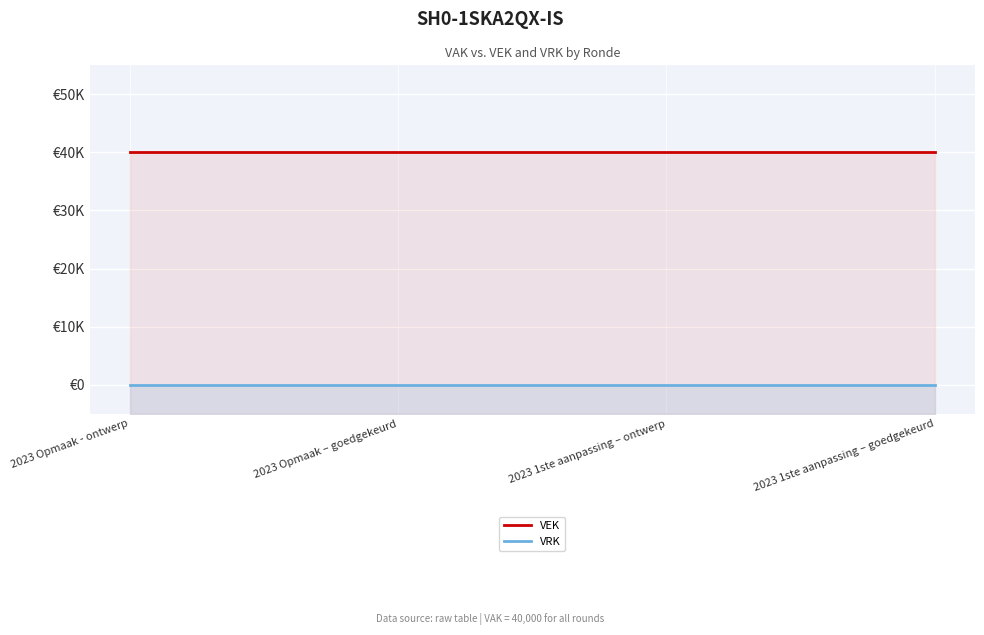

True or false: VRK and VEK cross at least once.

False